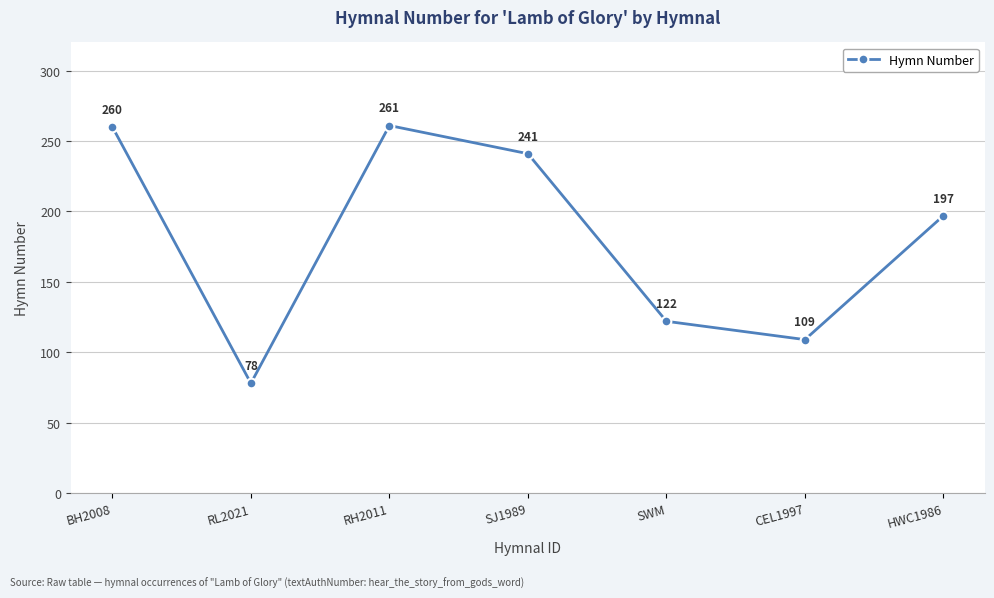

How many interior local peaks (higher than both neighbors) does the data have?

1